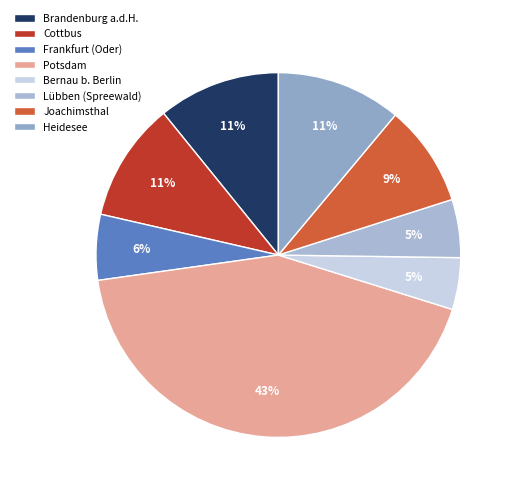

How many slices are in this pie chart?

8